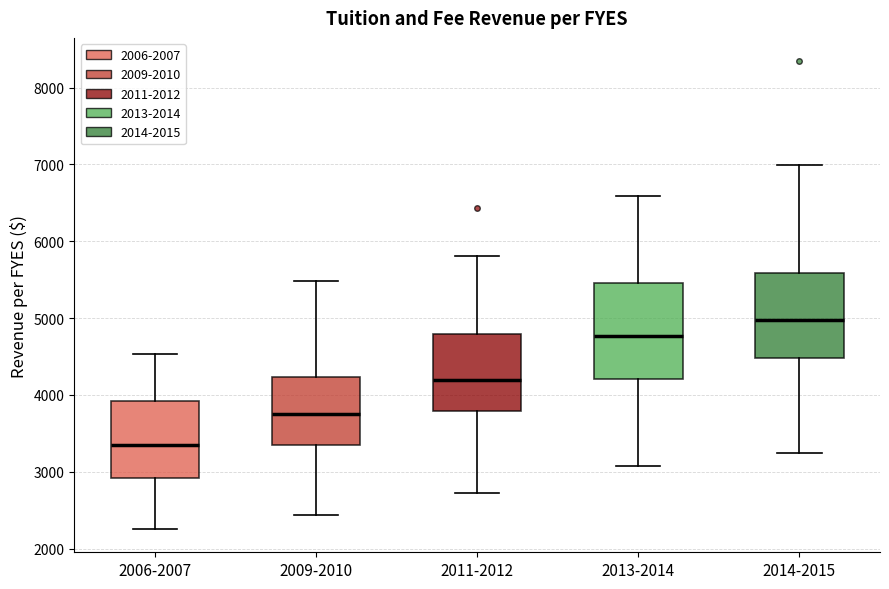

Which box has the lowest median line?

2006-2007